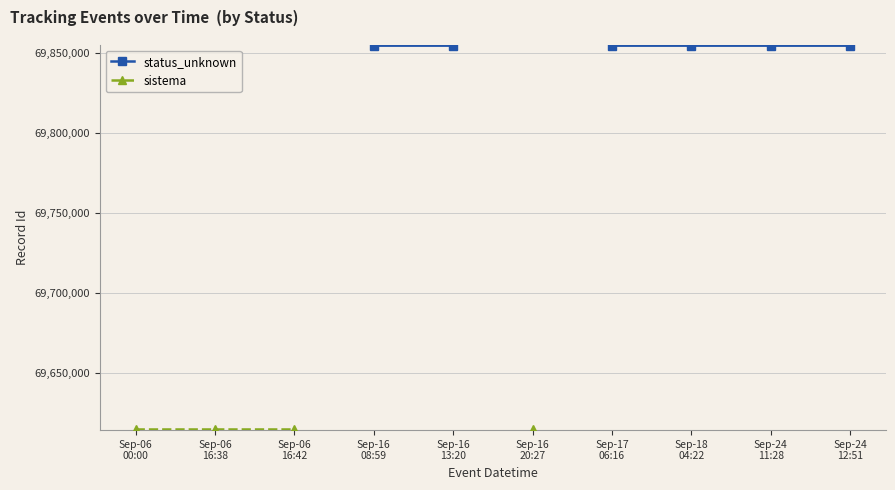

True or false: status_unknown has a value of 99249523.0 at Sep-16
13:20.

False